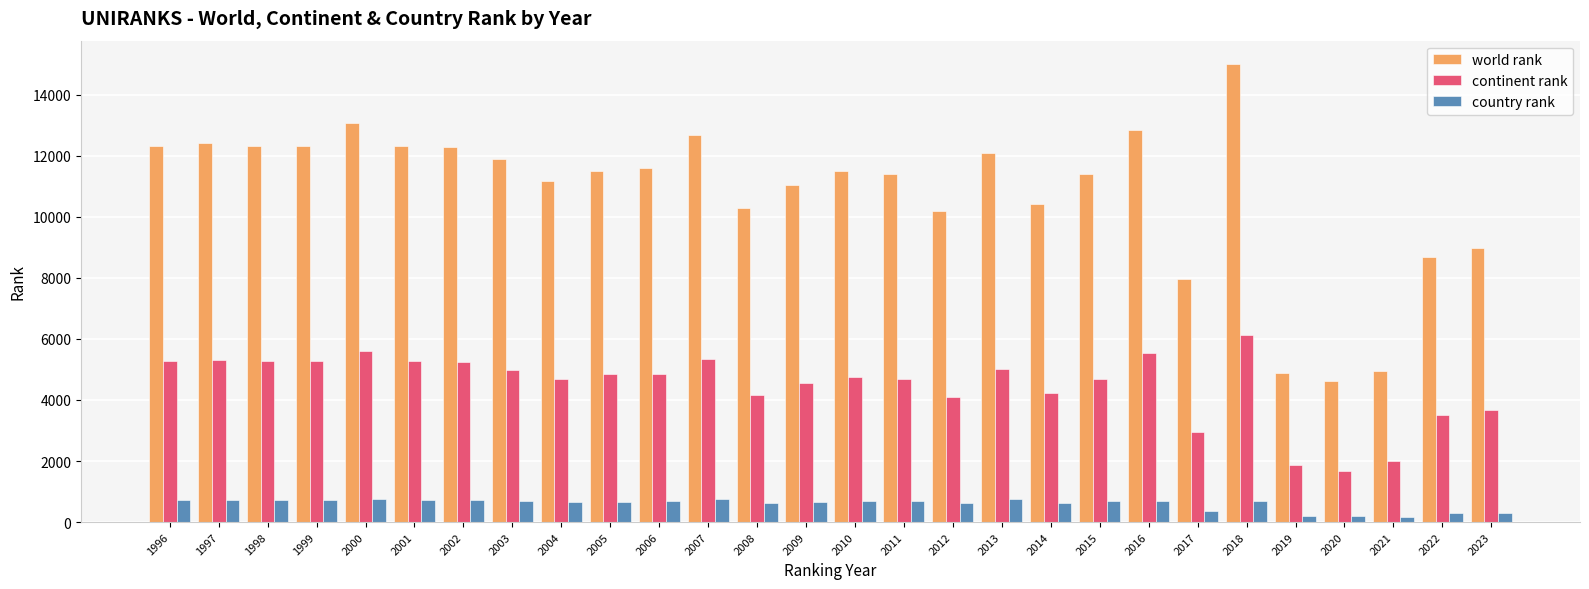

At which category does the chart reach its peak across all series?

2018